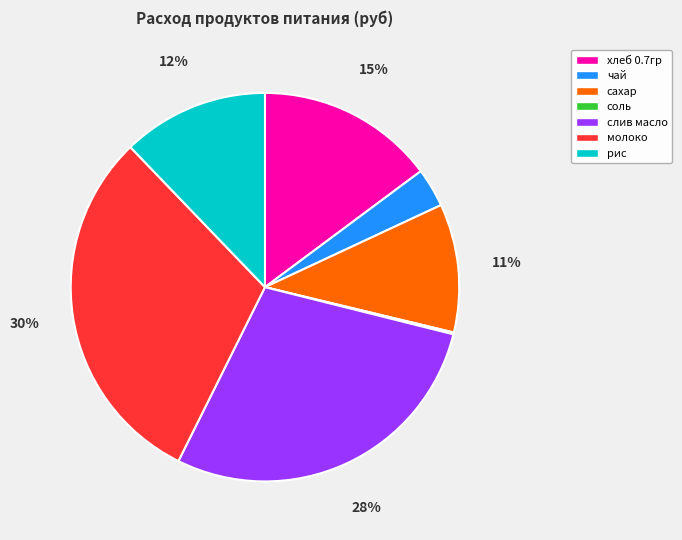

What is the largest slice in the pie chart?

молоко